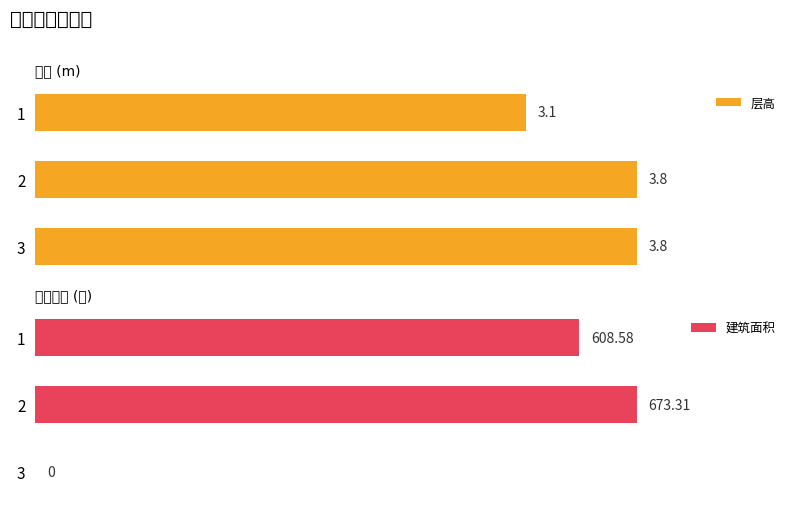

What is the difference between the second highest and minimum values in the 建筑面积 series?

608.6